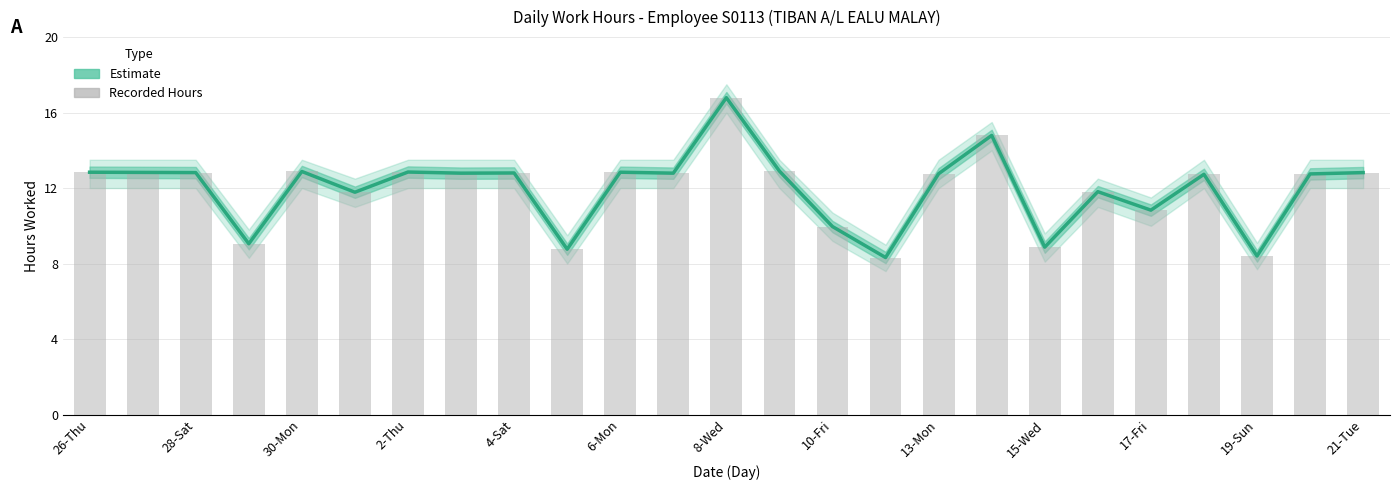

The value of Daily Hours (Recorded) at 28-Sat is 12.8. True or false?

True